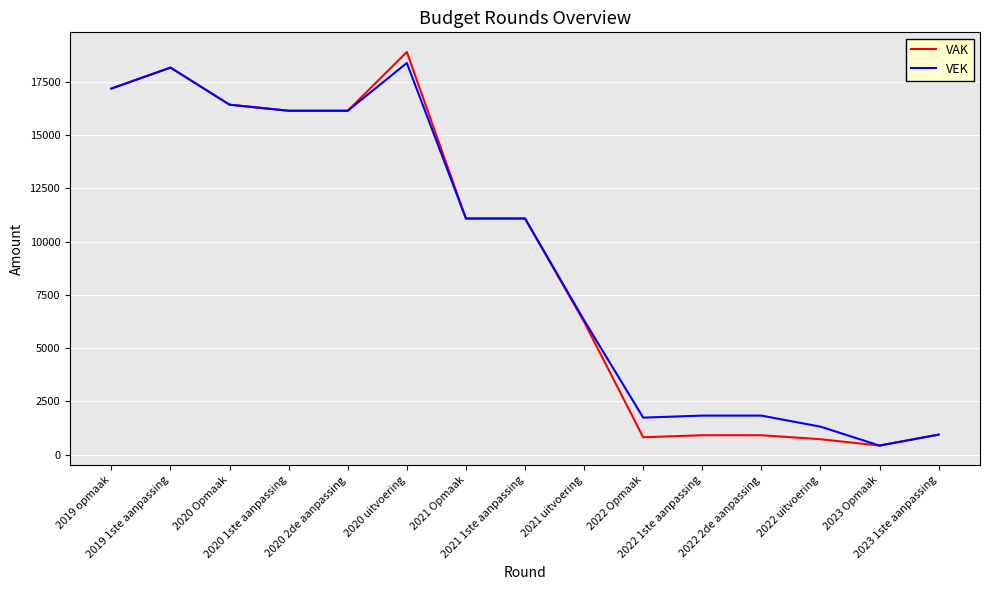

At which label does VEK reach its minimum?

2023 Opmaak